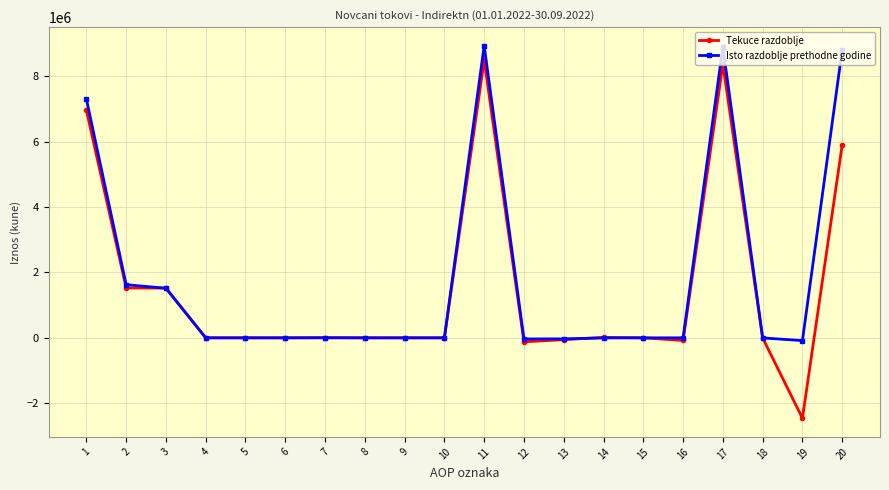

What is the greatest value displayed?

8937338